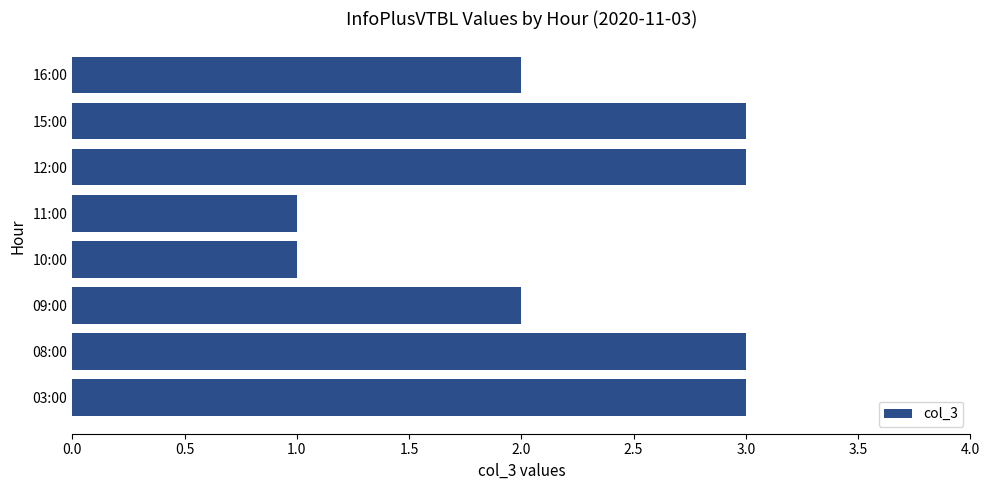

The value at 16:00 is 0. True or false?

False